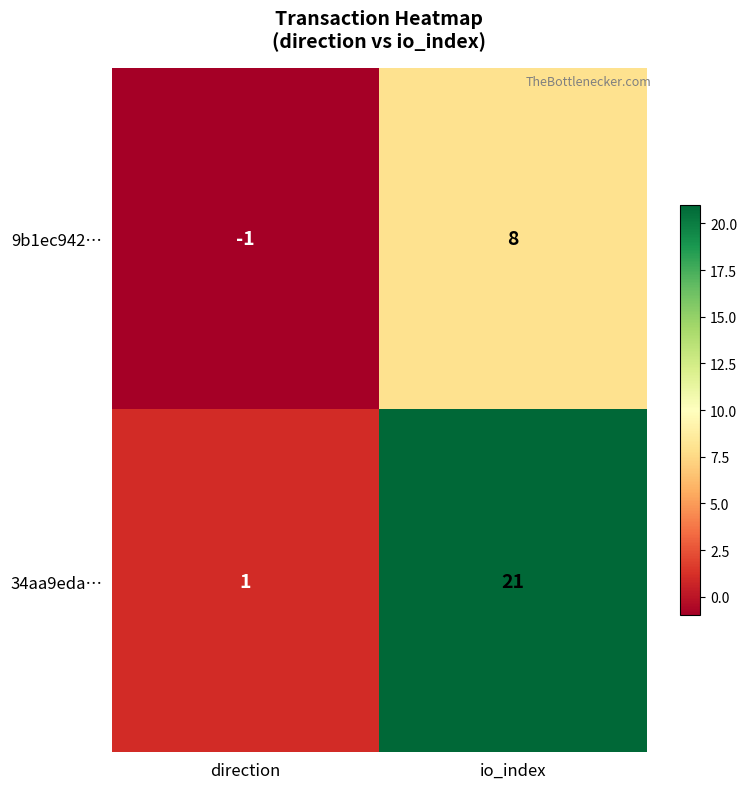

Reading right to left, extract all data points from this chart.

9b1ec942…: 8	-1
34aa9eda…: 21	1